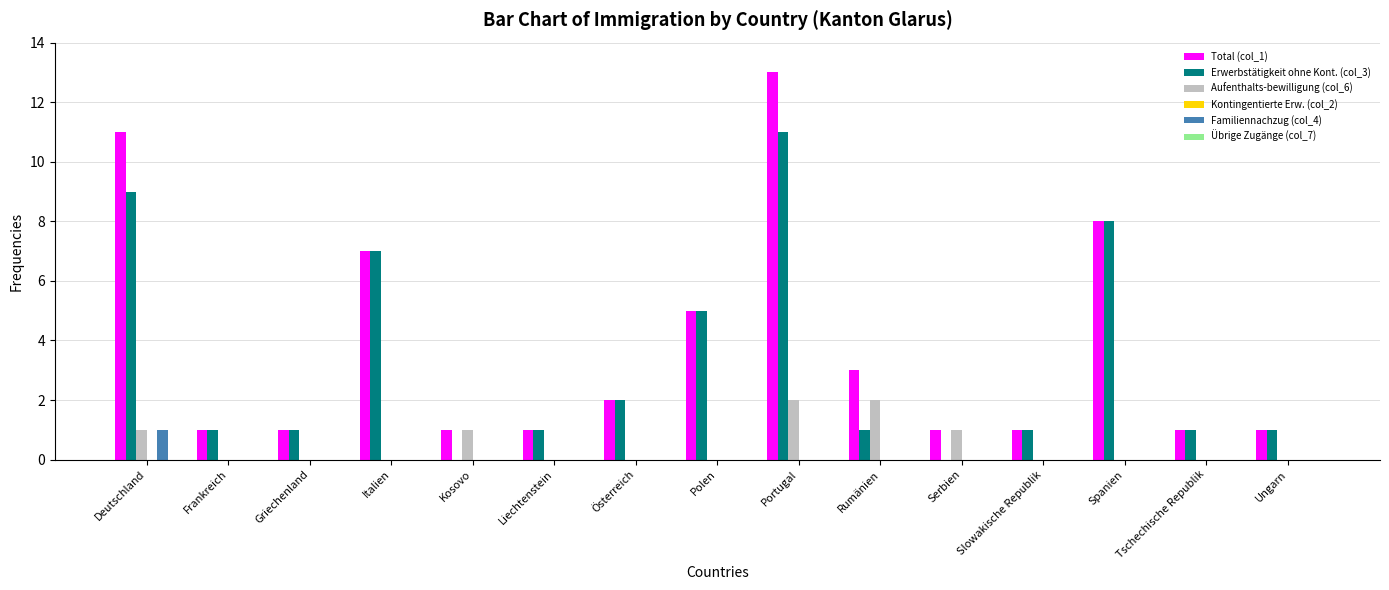

Is the value of Familiennachzug (col_4) at Tschechische Republik greater than the value of Erwerbstätigkeit ohne Kont. (col_3) at Deutschland?

No